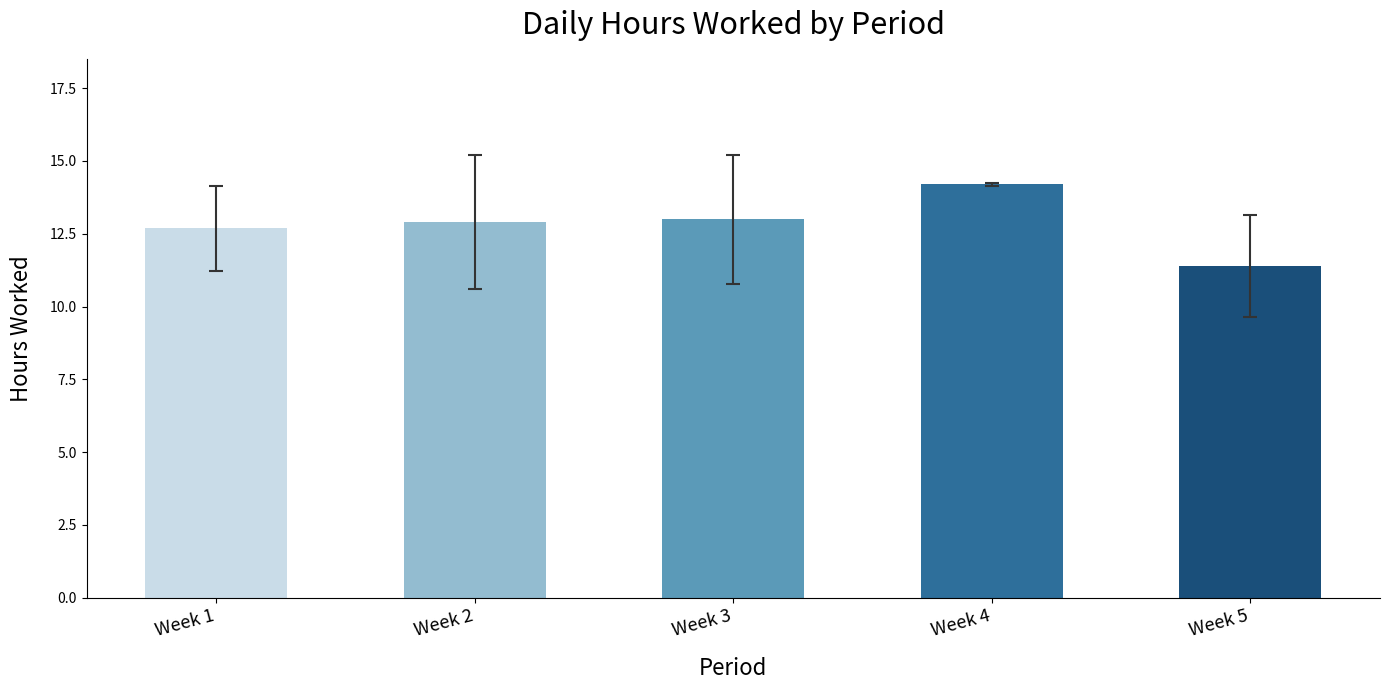

Does the chart contain stacked bars?

No